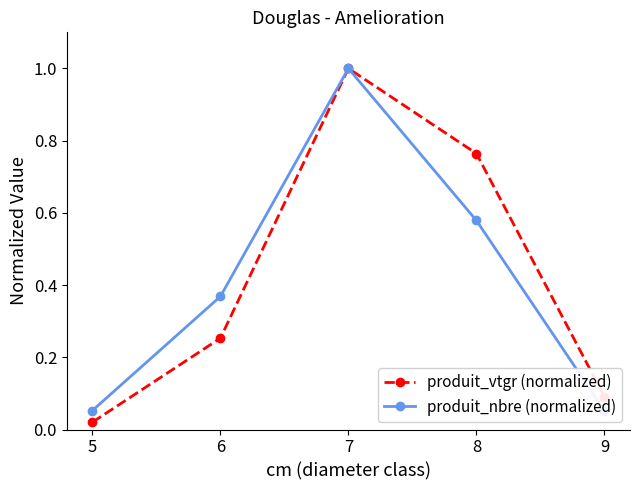

Is the value of produit_vtgr (normalized) at 8 greater than the value of produit_nbre (normalized) at 9?

Yes